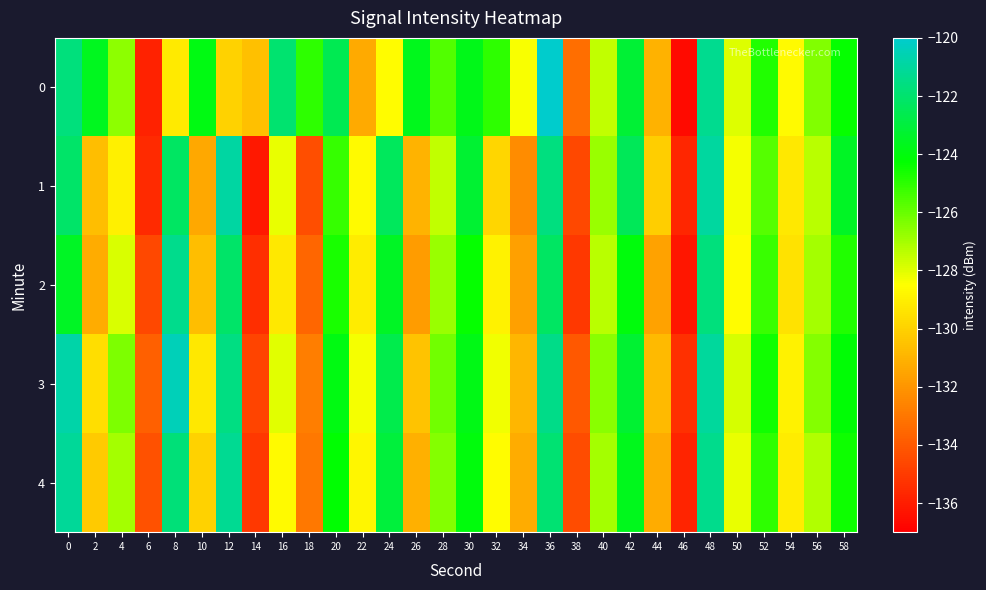

Rank the series at 4 from lowest to highest value.

1, 2, 4, 0, 3